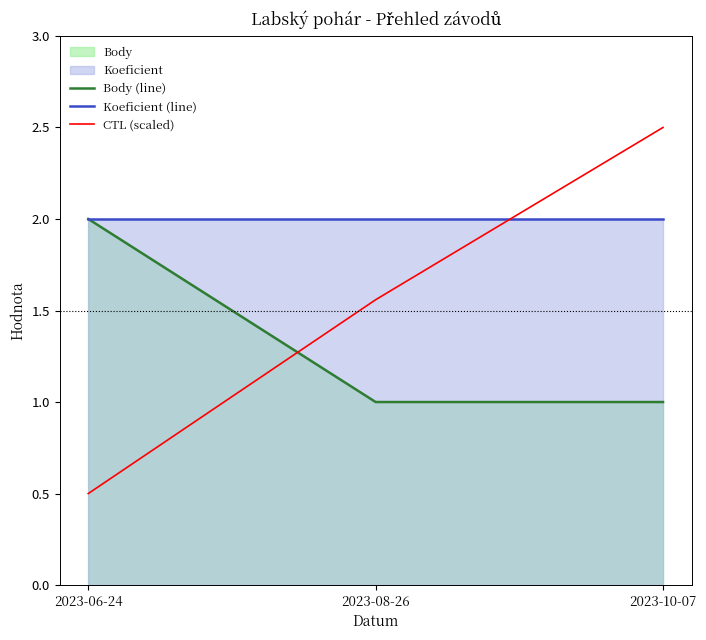

What is the value of the CTL (scaled) point at the 1st from the left?

0.5